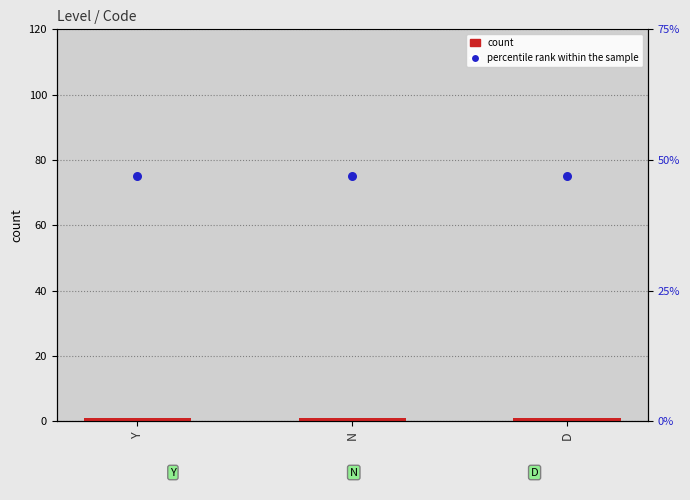

At how many categories does at least one series exceed 45?

3